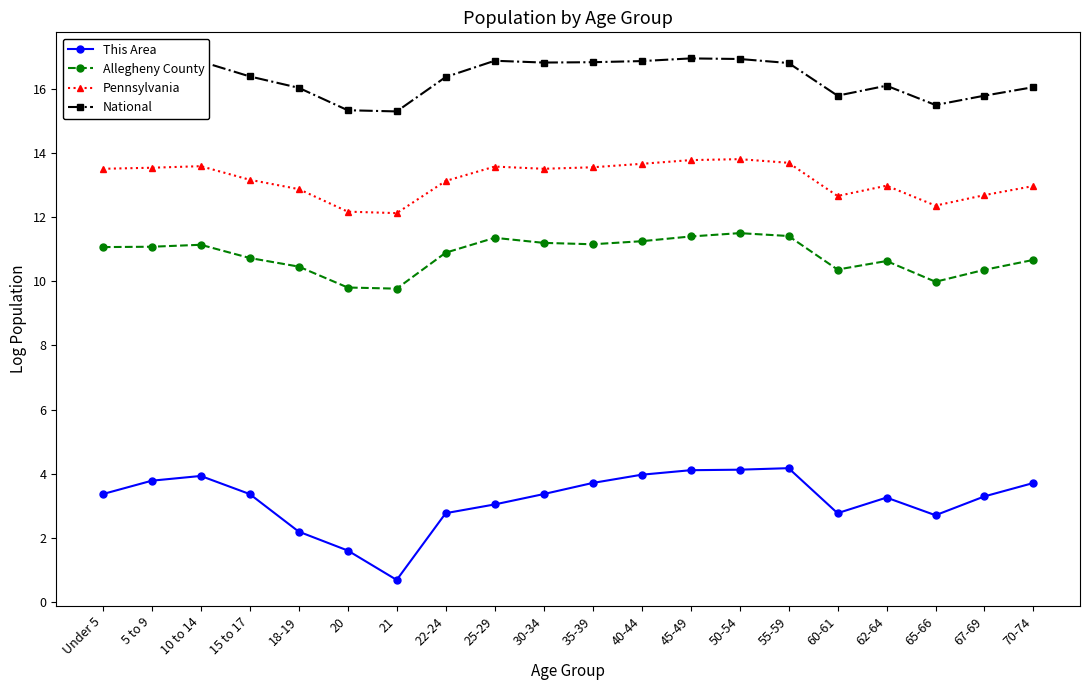

Which series has the widest spread of values?

This Area